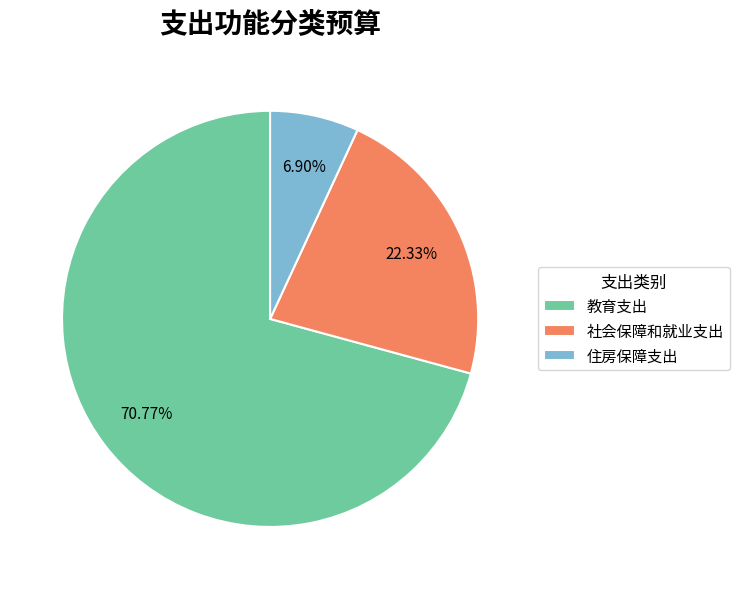

How much of the chart is everything except 教育支出?

29.2%